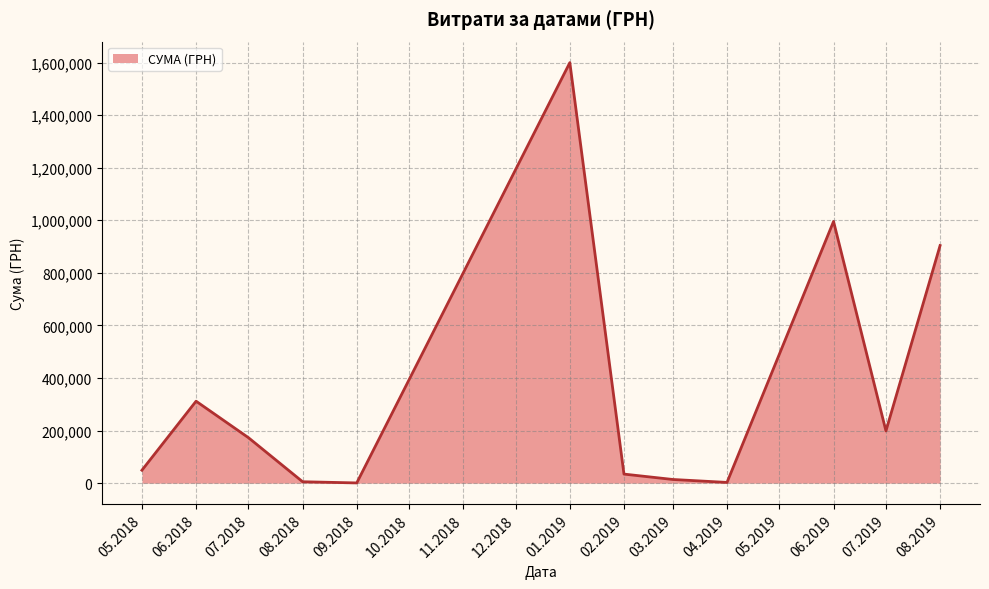

What is the difference between the values at 06.2018 and 05.2018?

262582.2